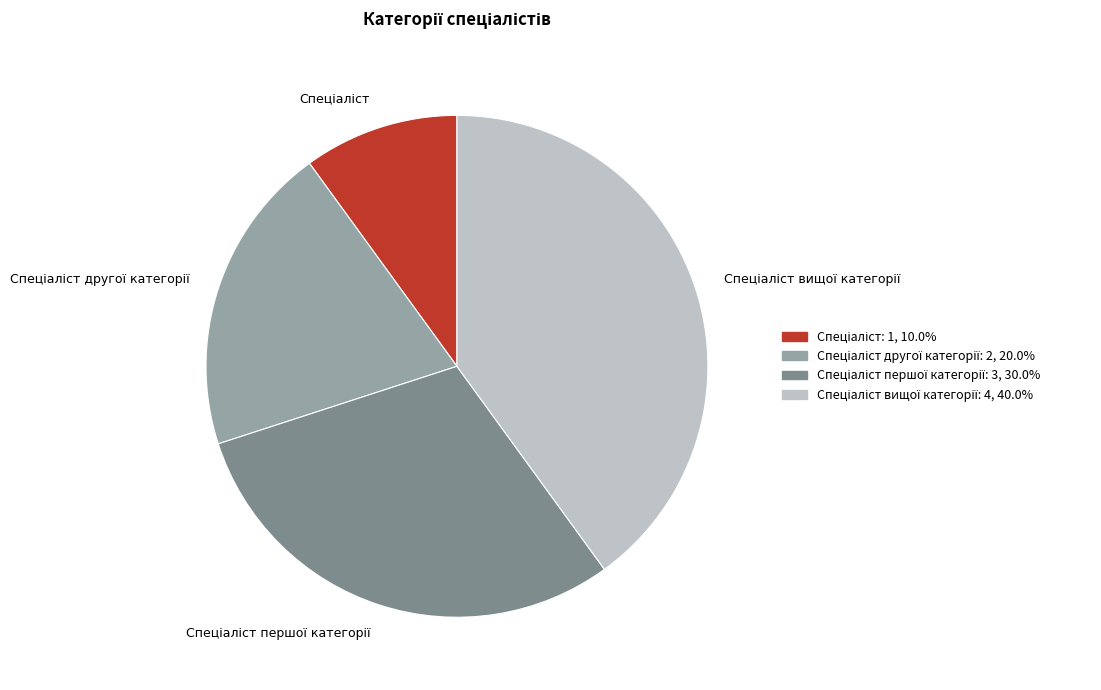

Does any single category account for the majority?

No